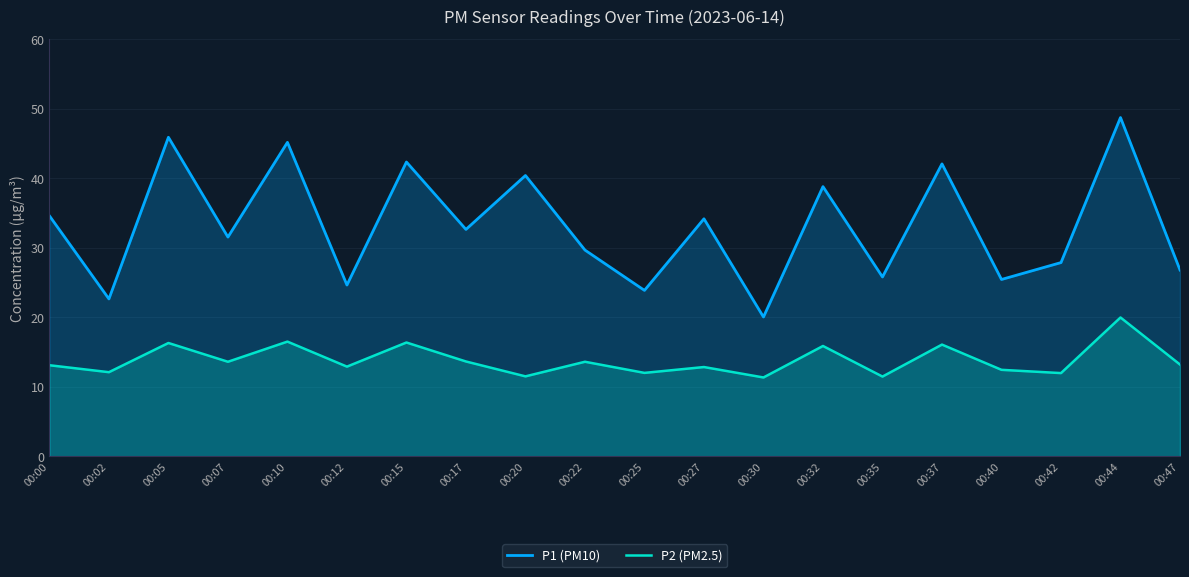

Is it true that P1 (PM10) equals 20.1 at 00:30?

True